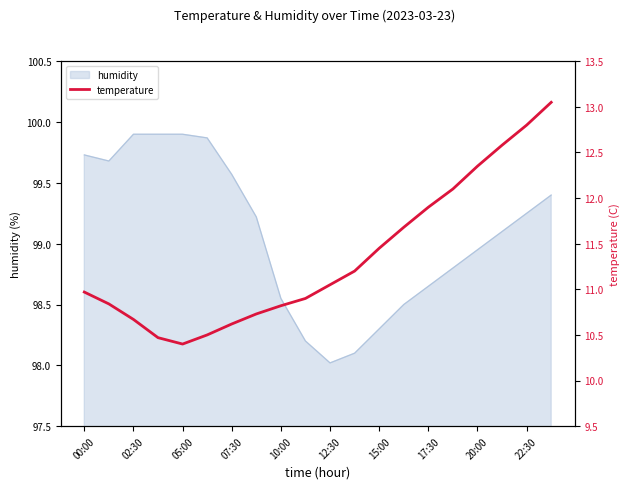

How many lines are shown in the chart?

1